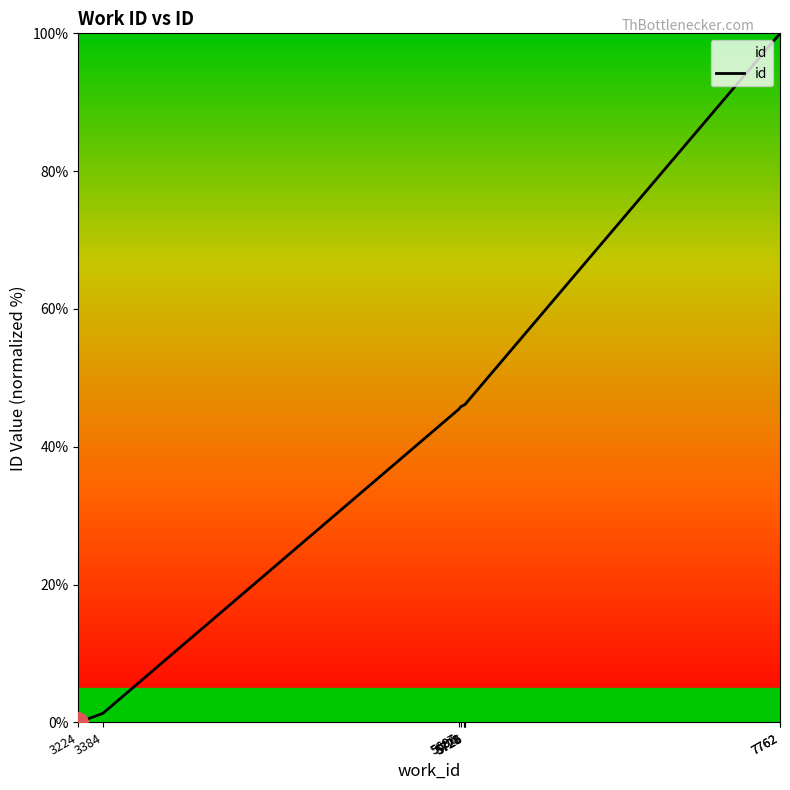

How many values exceed 46?

6